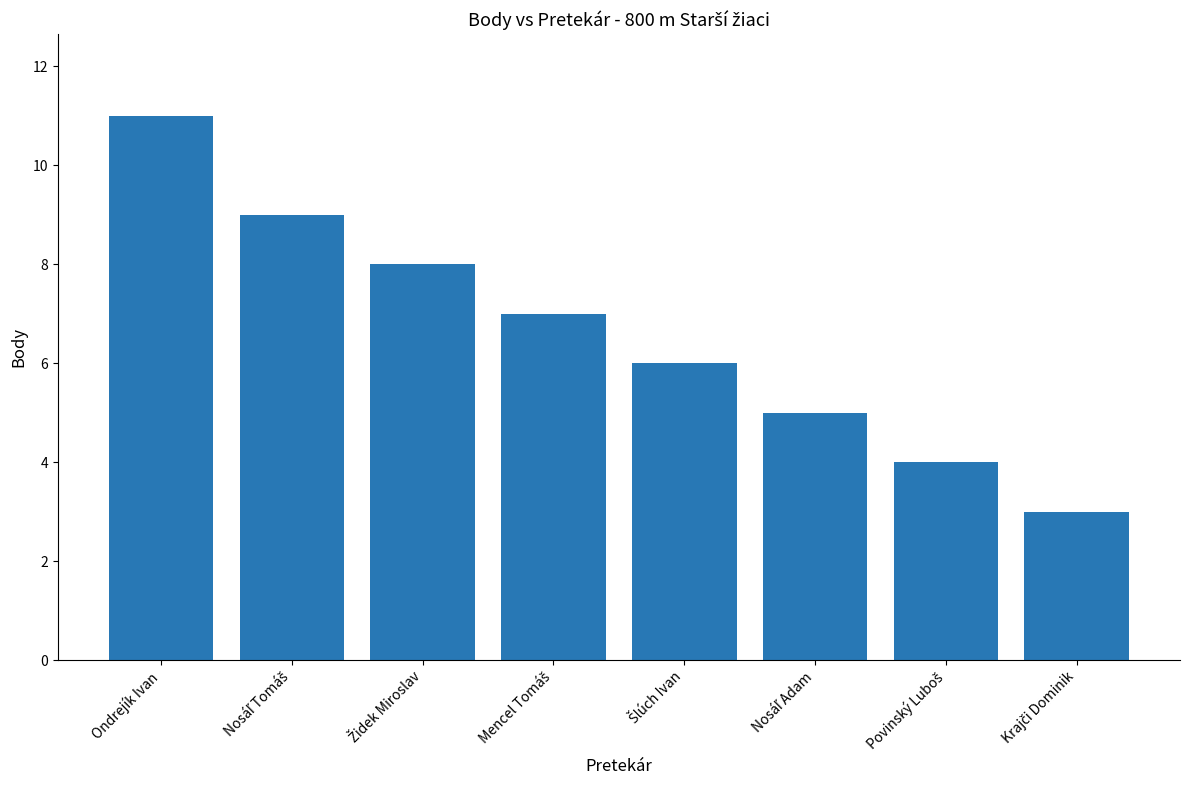

What is the smallest value displayed?

3